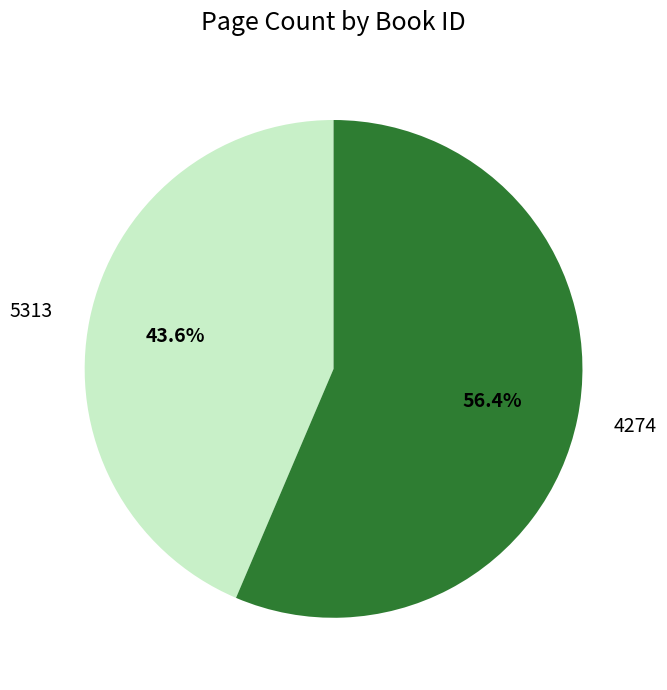

How many segments does this pie chart have?

2